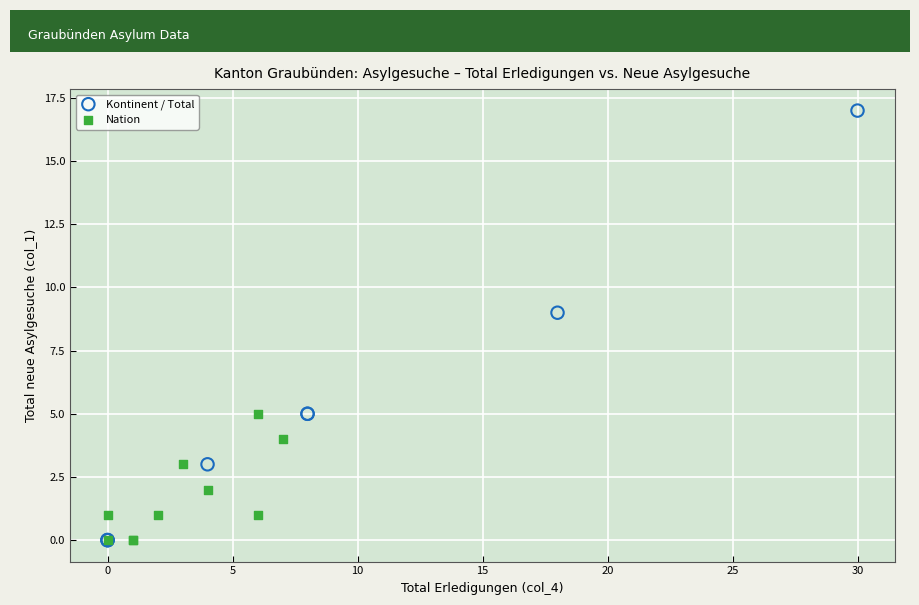

Which series has the widest spread of Y values?

Kontinent / Total